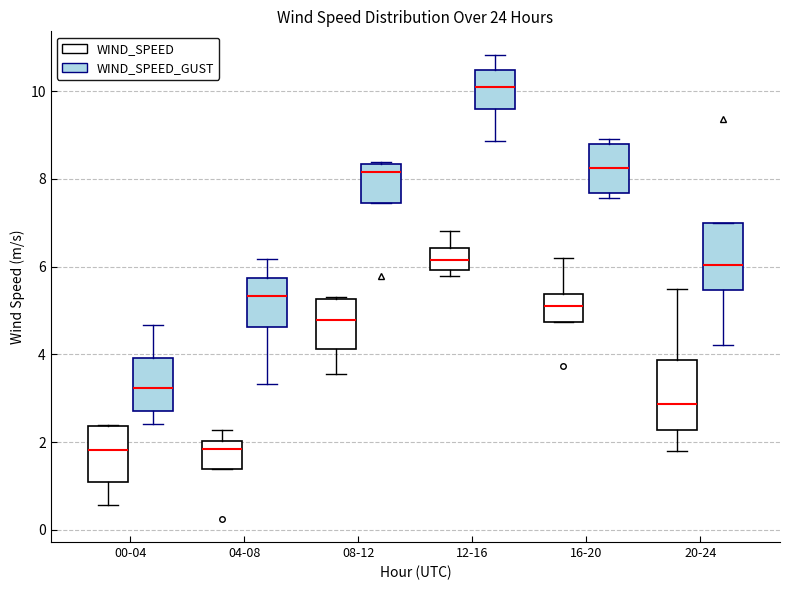

Reading left to right, transcribe this box plot: for each box, give where its median line is, the range the box spans, and where its two whiskers end, as read against the y-axis. The values are not printed on the chart, so give them approximately, as read against the axis.

00-04 (WIND_SPEED): median 1.8, box 1.0 to 2.4, whiskers 0.6 to 2.4
00-04 (WIND_SPEED_GUST): median 3.2, box 2.8 to 4.0, whiskers 2.4 to 4.6
04-08 (WIND_SPEED): median 1.8, box 1.4 to 2.0, whiskers 1.4 to 2.2
04-08 (WIND_SPEED_GUST): median 5.4, box 4.6 to 5.8, whiskers 3.4 to 6.2
08-12 (WIND_SPEED): median 4.8, box 4.2 to 5.2, whiskers 3.6 to 5.4
08-12 (WIND_SPEED_GUST): median 8.2, box 7.4 to 8.4, whiskers 7.4 to 8.4
12-16 (WIND_SPEED): median 6.2, box 6.0 to 6.4, whiskers 5.8 to 6.8
12-16 (WIND_SPEED_GUST): median 10.0, box 9.6 to 10.4, whiskers 8.8 to 10.8
16-20 (WIND_SPEED): median 5.0, box 4.8 to 5.4, whiskers 4.8 to 6.2
16-20 (WIND_SPEED_GUST): median 8.2, box 7.6 to 8.8, whiskers 7.6 (just below the box's lower edge) to 9.0
20-24 (WIND_SPEED): median 2.8, box 2.2 to 3.8, whiskers 1.8 to 5.6
20-24 (WIND_SPEED_GUST): median 6.0, box 5.4 to 7.0, whiskers 4.2 to 7.0